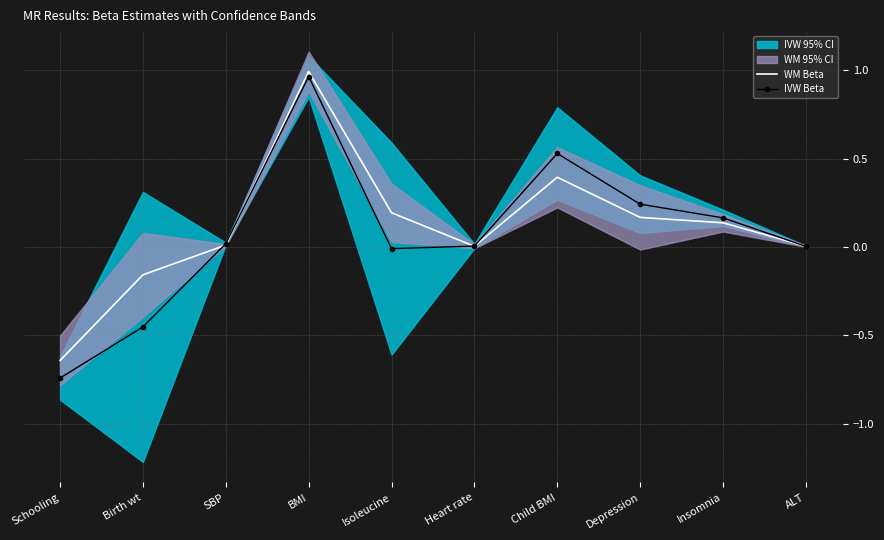

True or false: IVW Beta has a value of 0.0 at ALT.

True